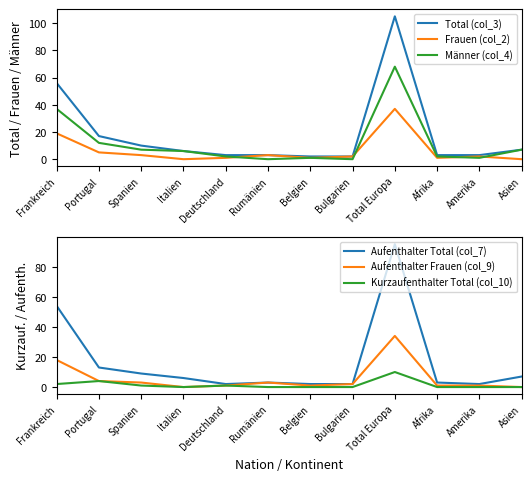

In Frauen (col_2), how many points are higher than both neighbors (excluding endpoints)?

3